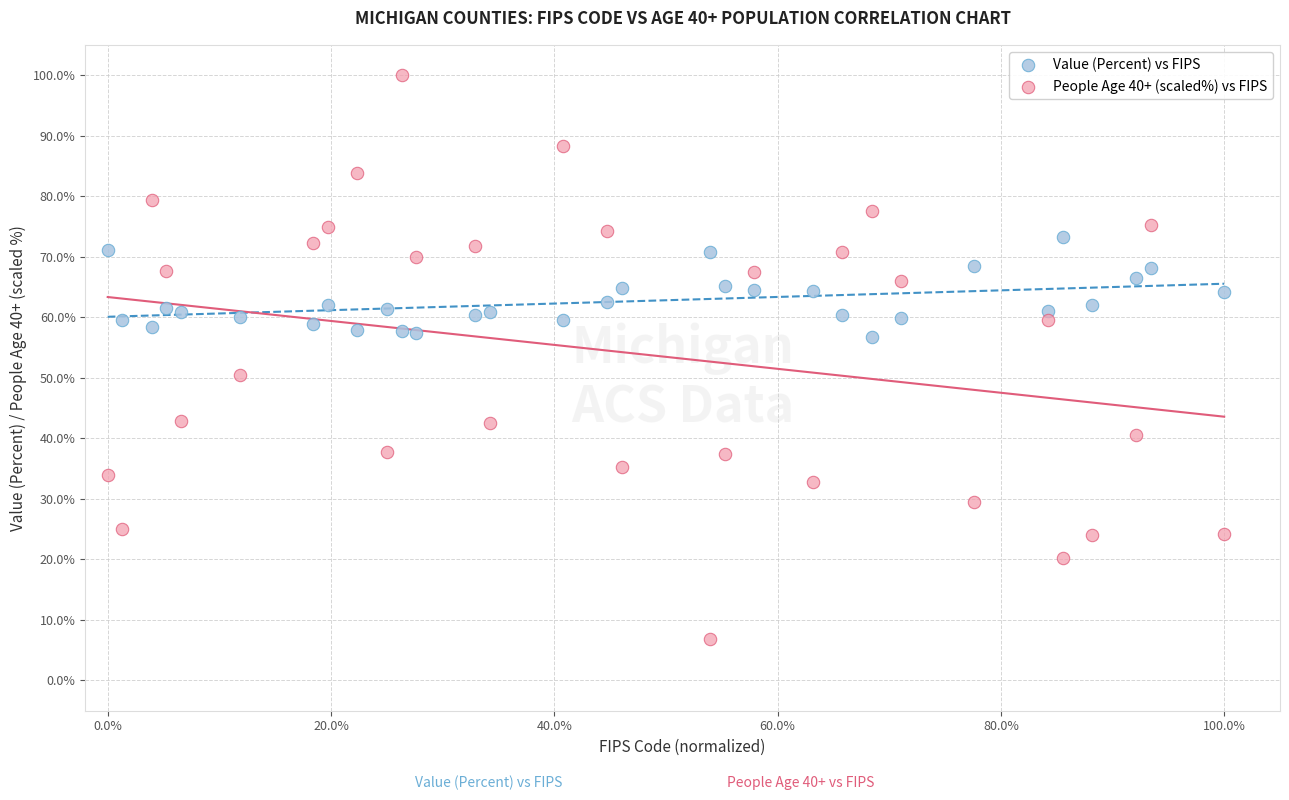

Which series contains the lowest Y value?

People Age 40+ (scaled%) vs FIPS